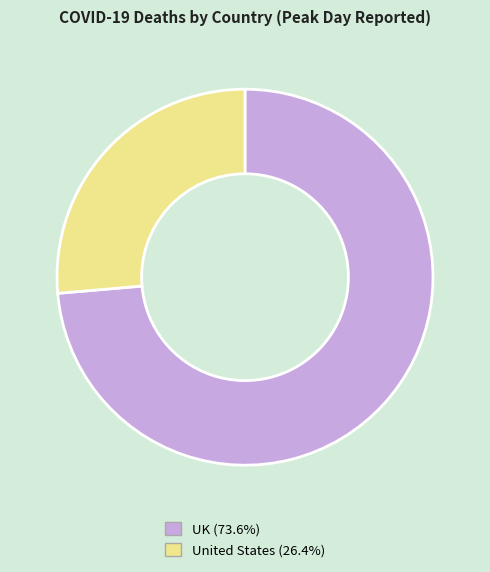

Is there a majority slice in this chart?

Yes